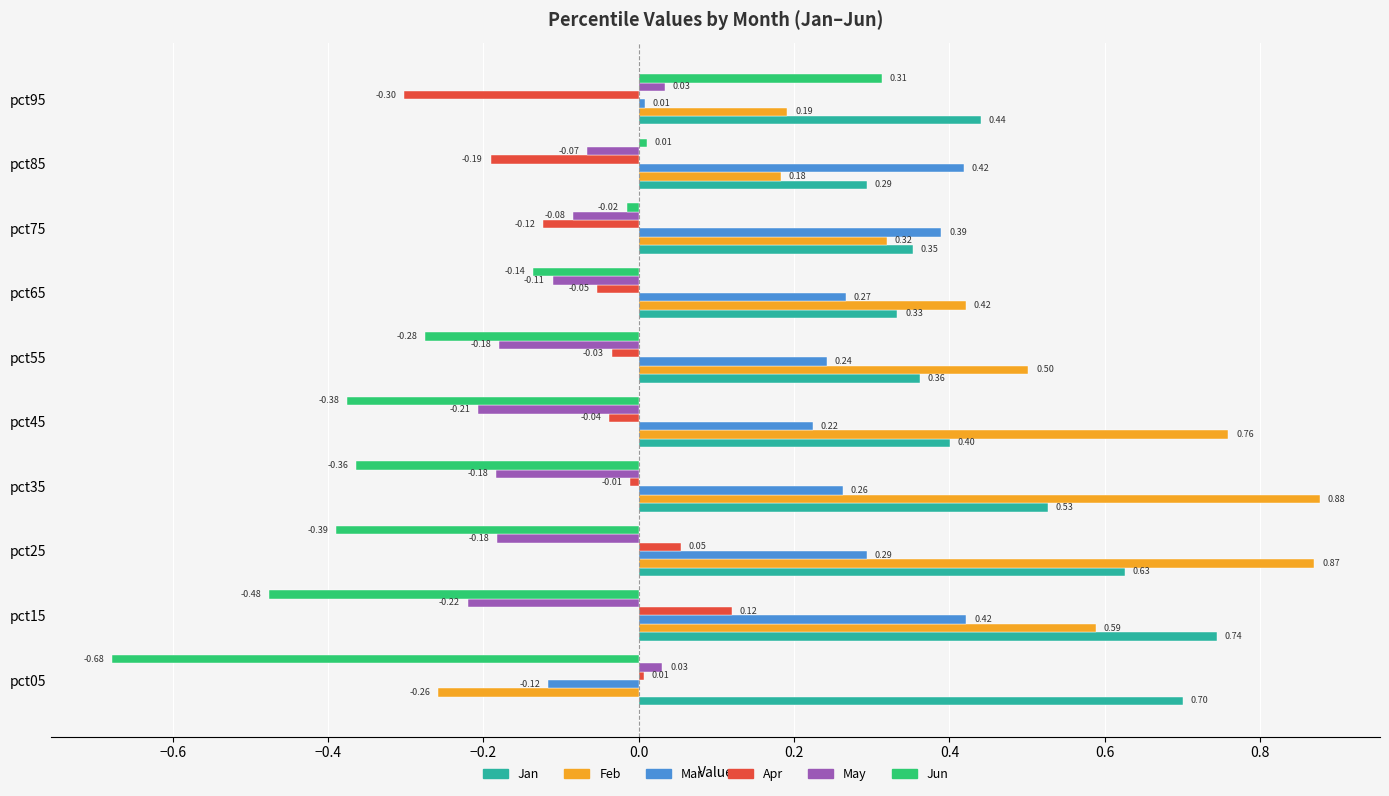

Where is Jan nearest to the value 0?

pct85